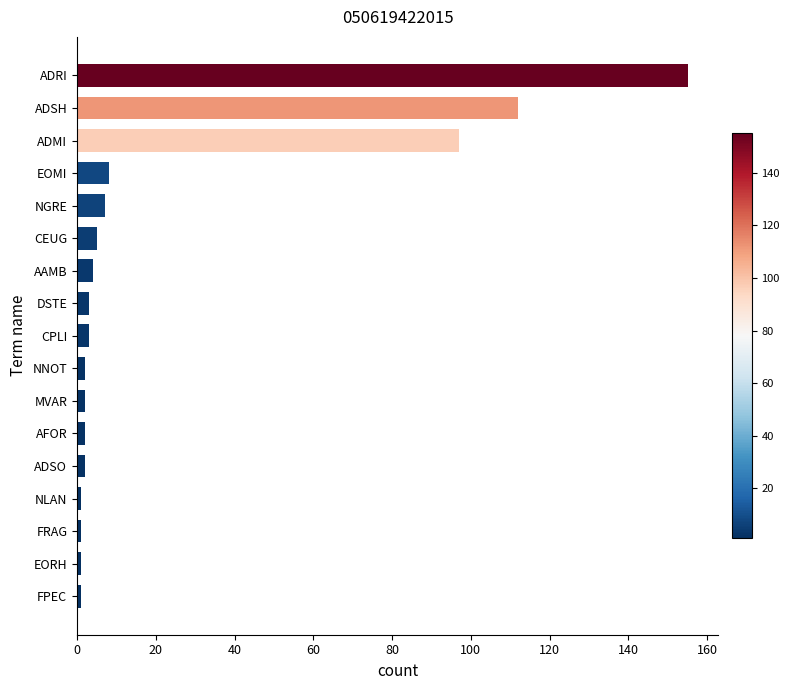

What is the smallest value displayed?

1